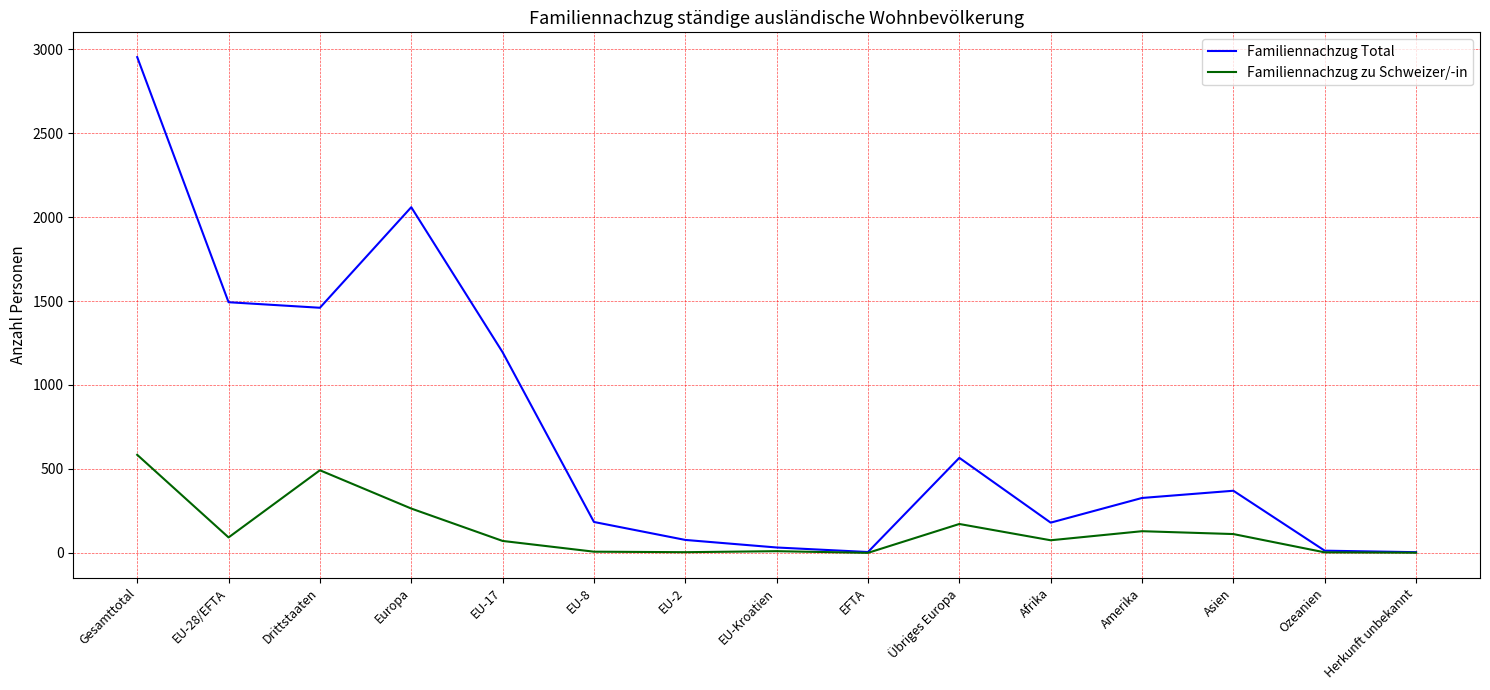

Which label corresponds to the largest value in the chart?

Gesamttotal